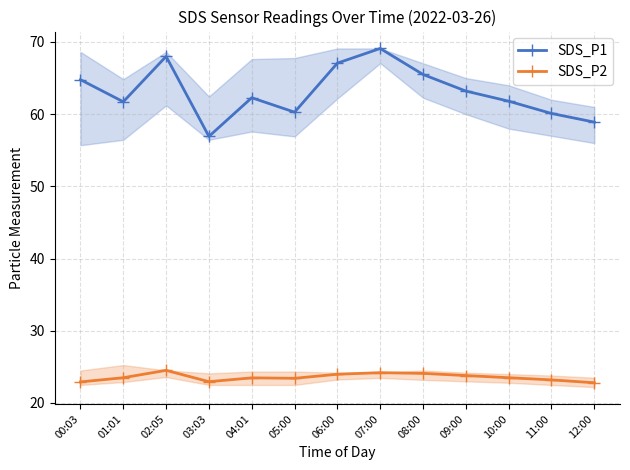

What is the minimum value shown in the chart?

22.8